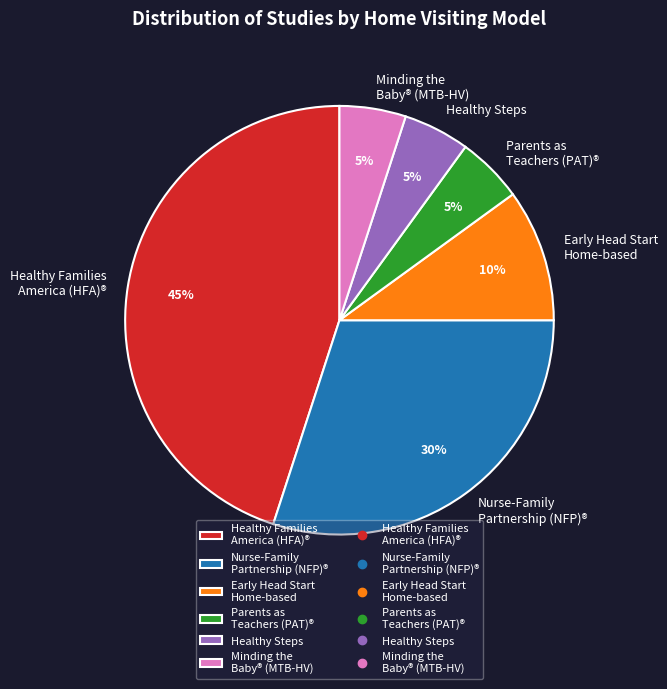

How many slices are in this pie chart?

6